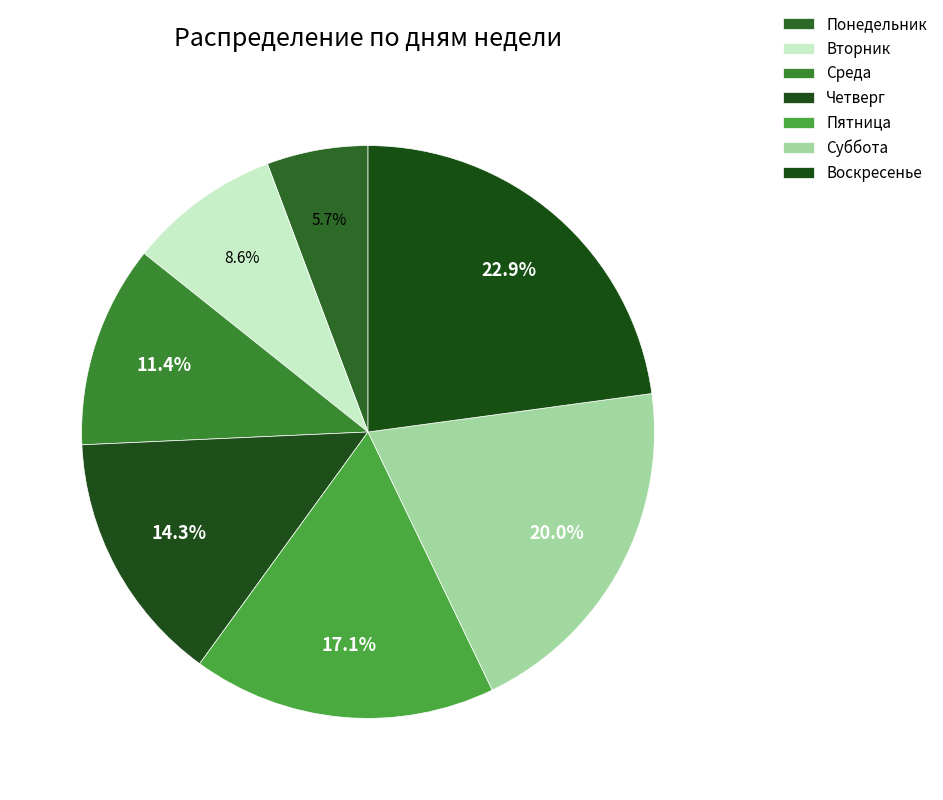

What portion of the pie excludes Среда?

88.6%